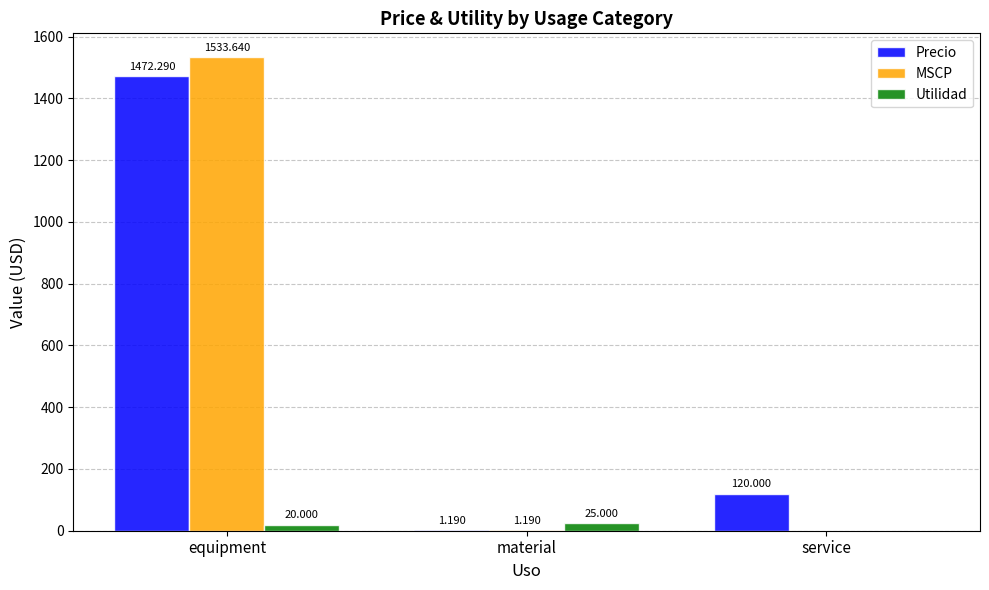

Which category has the highest value in the Precio series?

equipment